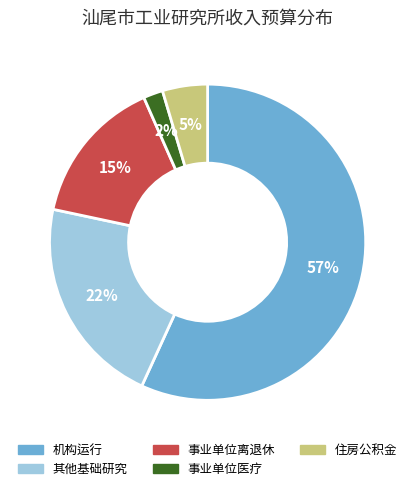

To the nearest percent, what is the average slice percentage?

20%